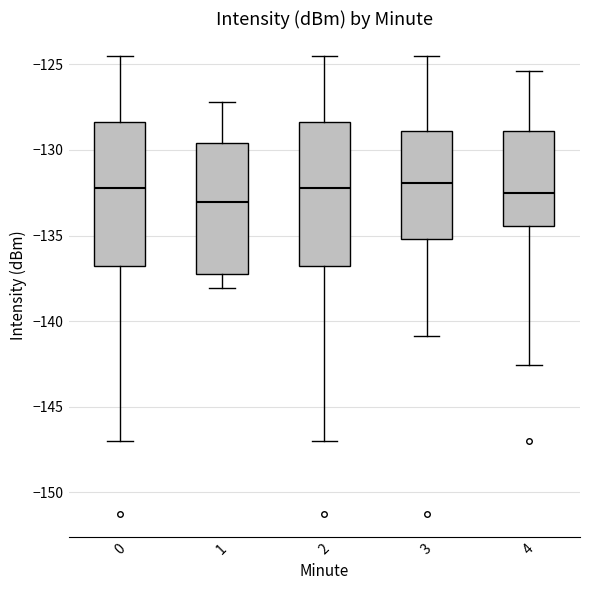

Reading left to right, read every box against the y-axis: the position of its median line, the range the box covers, and the ends of its whiskers. The values are not printed on the chart, so give them approximately, as read against the axis.

0: median -132.0, box -137.0 to -128.5, whiskers -147.0 to -124.5
1: median -133.0, box -137.5 to -129.5, whiskers -138.0 to -127.0
2: median -132.0, box -137.0 to -128.5, whiskers -147.0 to -124.5
3: median -132.0, box -135.0 to -129.0, whiskers -141.0 to -124.5
4: median -132.5, box -134.5 to -129.0, whiskers -142.5 to -125.5